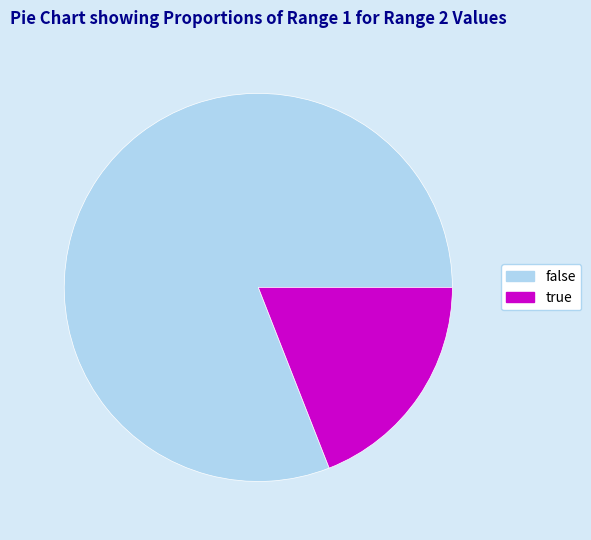

How many slices are in this pie chart?

2